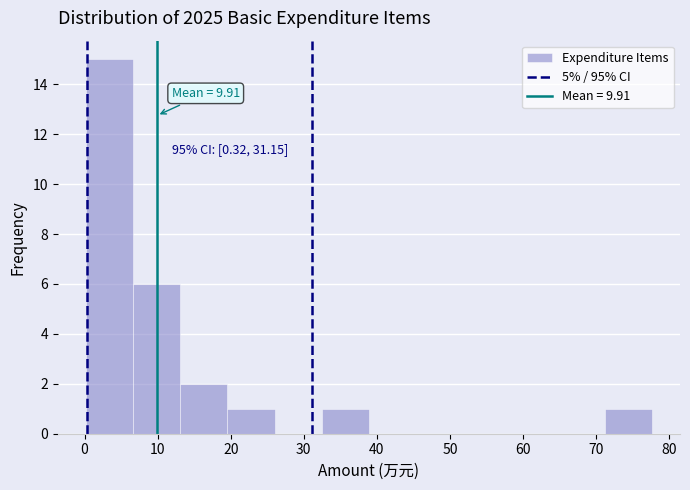

Which range on the x-axis has the tallest bar?

0 to 7